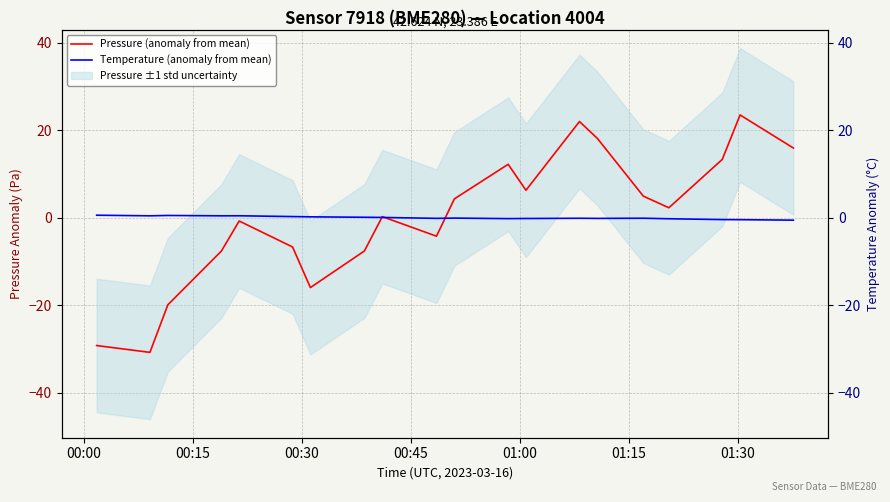

Reading left to right, extract all data points from this chart.

Pressure (anomaly from mean): -29.2	-30.8	-19.9	-7.7	-0.8	-6.7	-16.0	-7.6	0.2	-4.2	4.3	12.2	6.3	22.0	18.1	4.9	2.3	13.3	23.5	15.9
Temperature (anomaly from mean): 0.6	0.4	0.5	0.4	0.4	0.2	0.2	0.1	0.0	-0.2	-0.1	-0.2	-0.2	-0.1	-0.2	-0.1	-0.3	-0.4	-0.5	-0.6